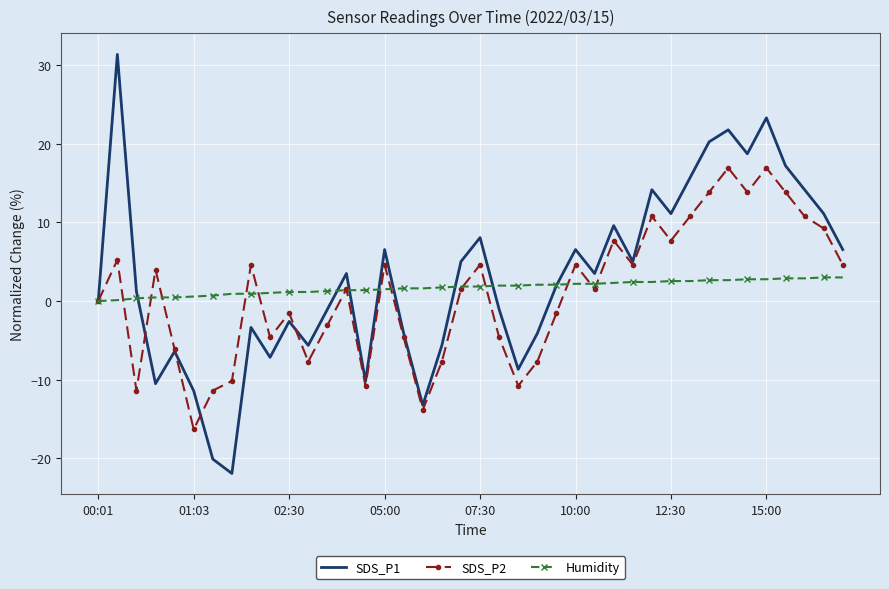

What is the difference between the maximum and minimum values in the SDS_P1 series?

53.3